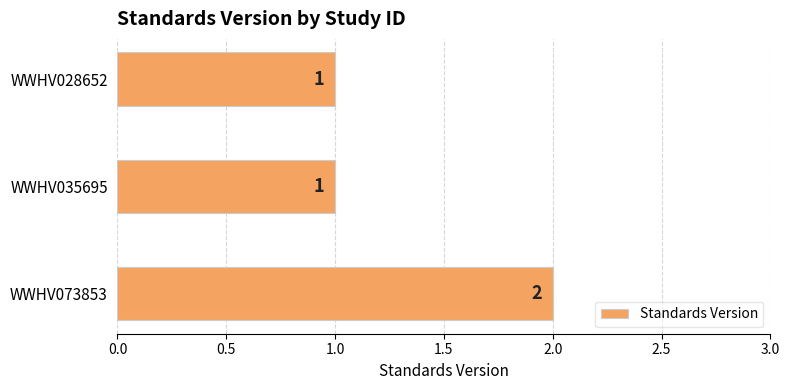

Count the values in the range 1 to 2.

3